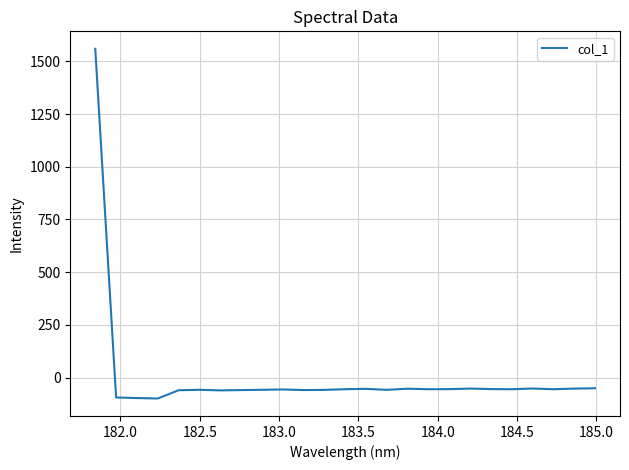

What is the smallest value displayed?

-99.3